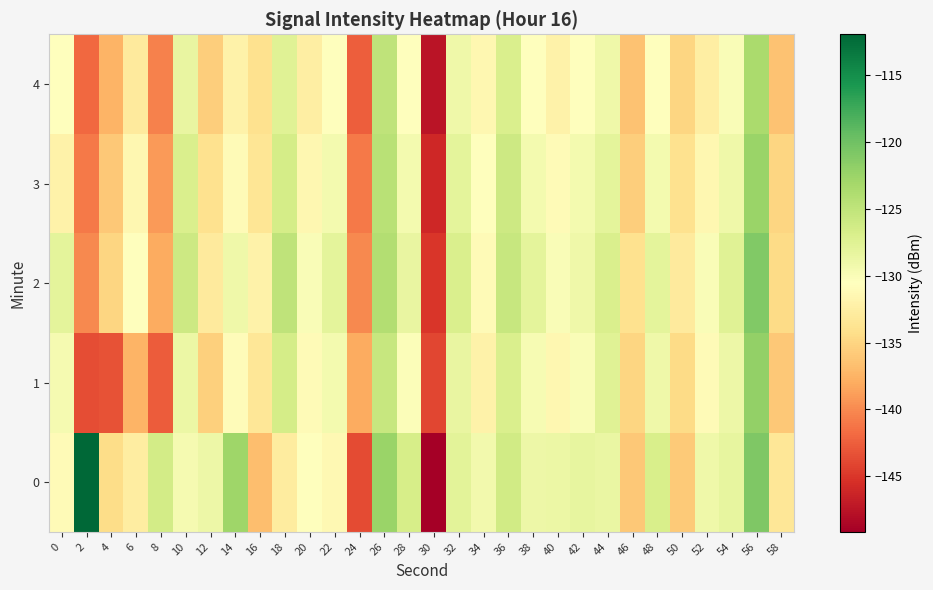

Reading left to right, extract all data points from this chart.

0: 0=-131.1	2=-111.9	4=-134.4	6=-132.6	8=-126.4	10=-129.6	12=-128.9	14=-122.8	16=-136.8	18=-132.8	20=-130.7	22=-131.3	24=-143.7	26=-122.5	28=-126.7	30=-149.2	32=-127.8	34=-129.3	36=-126.2	38=-128.8	40=-128.8	42=-128.3	44=-128.6	46=-136.0	48=-126.8	50=-135.9	52=-129.0	54=-128.2	56=-120.9	58=-133.4
1: 0=-129.5	2=-143.6	4=-143.2	6=-137.5	8=-142.7	10=-128.7	12=-135.5	14=-131.0	16=-133.4	18=-126.6	20=-131.0	22=-129.5	24=-138.0	26=-125.5	28=-130.2	30=-144.0	32=-128.5	34=-132.0	36=-127.0	38=-129.8	40=-131.5	42=-130.0	44=-127.5	46=-135.0	48=-129.0	50=-134.5	52=-131.0	54=-128.8	56=-122.0	58=-136.0
2: 0=-128.0	2=-140.0	4=-135.0	6=-130.5	8=-138.0	10=-126.0	12=-133.0	14=-129.0	16=-132.0	18=-125.0	20=-130.0	22=-128.0	24=-140.0	26=-124.0	28=-128.5	30=-145.0	32=-127.0	34=-131.0	36=-125.5	38=-128.0	40=-130.0	42=-129.0	44=-127.0	46=-134.0	48=-128.0	50=-133.0	52=-130.0	54=-127.5	56=-121.0	58=-134.5
3: 0=-132.0	2=-141.0	4=-136.0	6=-131.5	8=-139.0	10=-127.0	12=-134.0	14=-131.0	16=-133.5	18=-126.5	20=-131.5	22=-129.5	24=-141.0	26=-124.5	28=-129.5	30=-146.0	32=-128.0	34=-130.5	36=-126.0	38=-129.5	40=-131.0	42=-129.5	44=-128.0	46=-135.5	48=-129.5	50=-134.0	52=-131.5	54=-129.0	56=-122.5	58=-135.0
4: 0=-130.5	2=-142.0	4=-137.5	6=-133.0	8=-140.5	10=-128.5	12=-135.5	14=-132.0	16=-134.0	18=-127.5	20=-132.5	22=-130.5	24=-142.5	26=-125.0	28=-130.5	30=-147.5	32=-129.0	34=-131.5	36=-127.0	38=-130.5	40=-132.0	42=-130.5	44=-129.0	46=-136.5	48=-130.5	50=-135.0	52=-132.5	54=-130.0	56=-123.5	58=-136.5